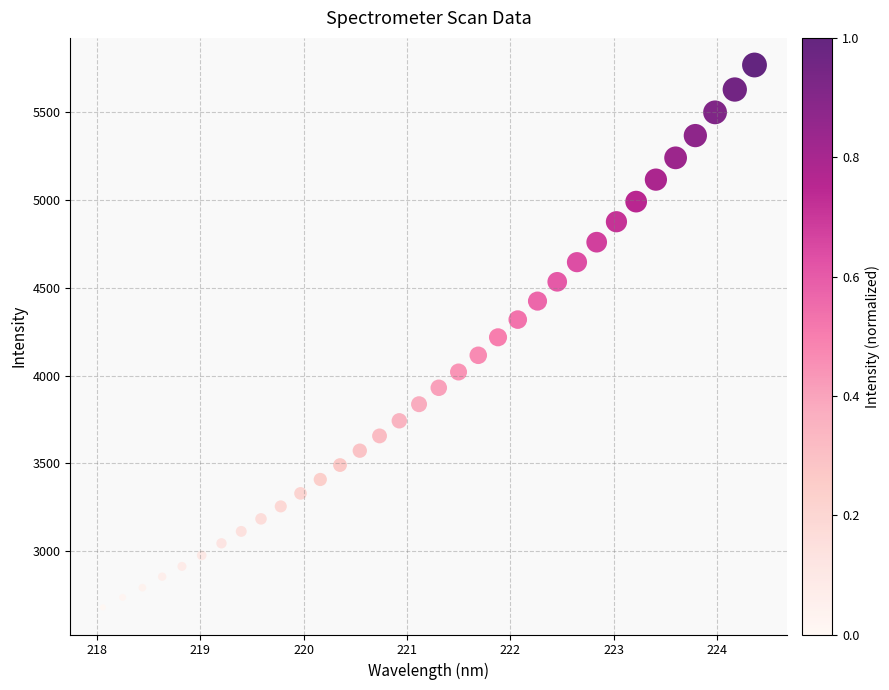

What is the range of X values (max minus min)?

6.3